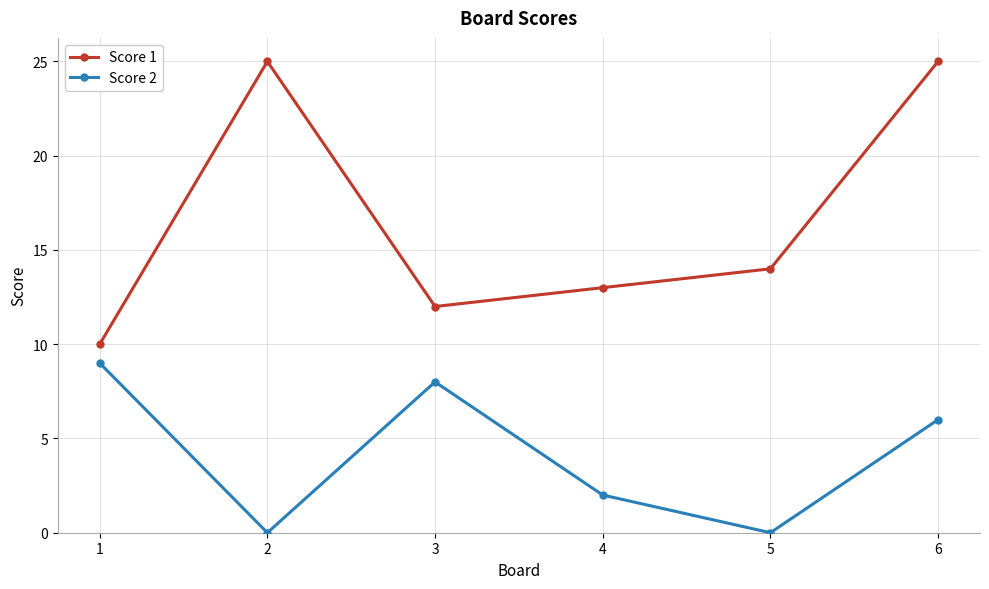

What is the average value of the Score 2 series?

4